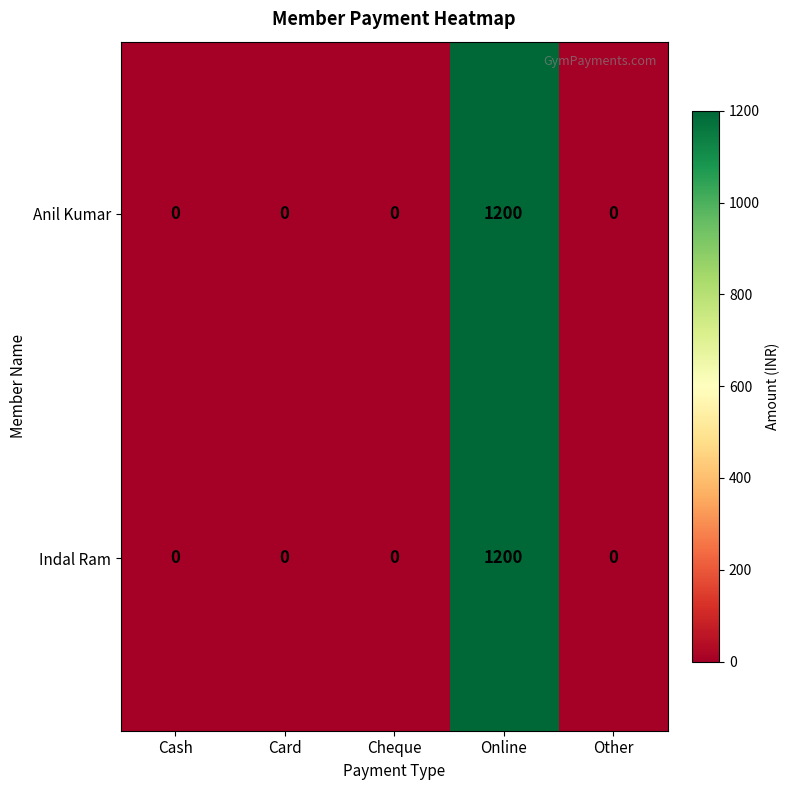

What is the difference between the maximum and minimum values in the Anil Kumar series?

1200